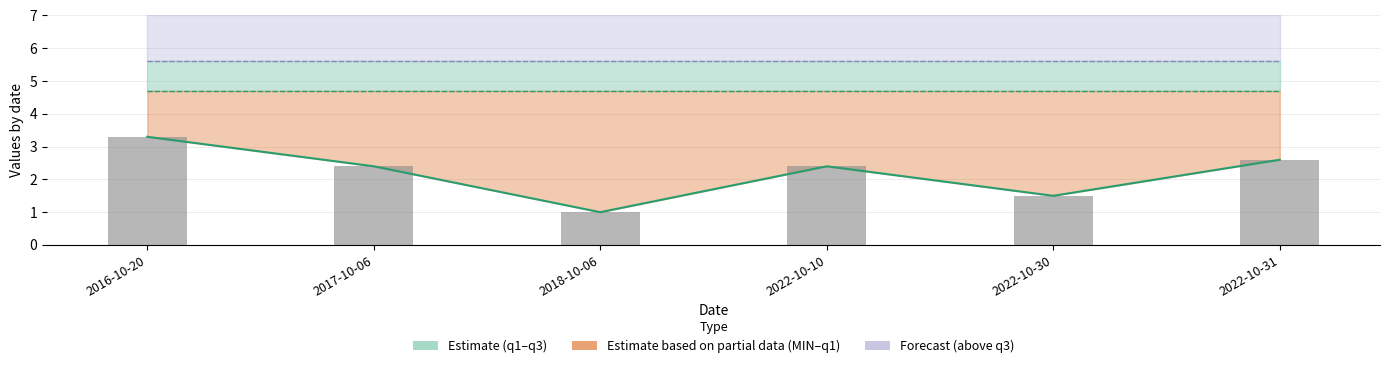

At which label is q3 closest to 5?

2016-10-20